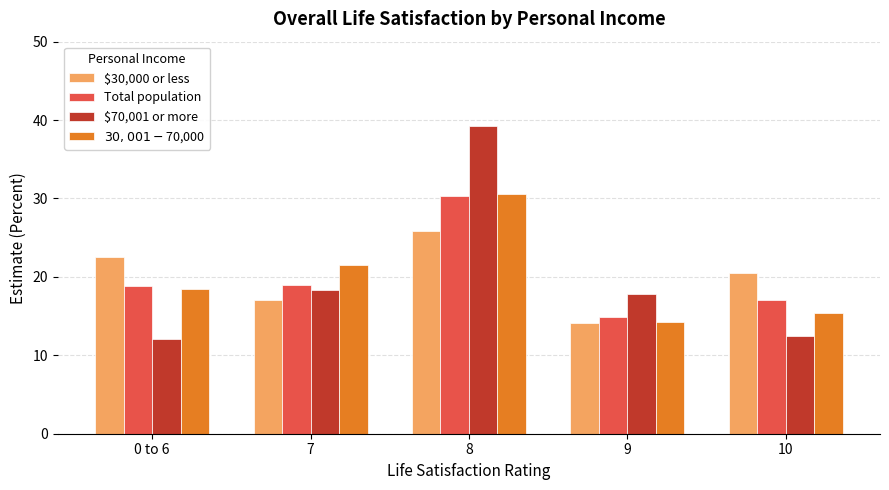

Is it true that $70,001 or more equals 18.3 at 7?

True